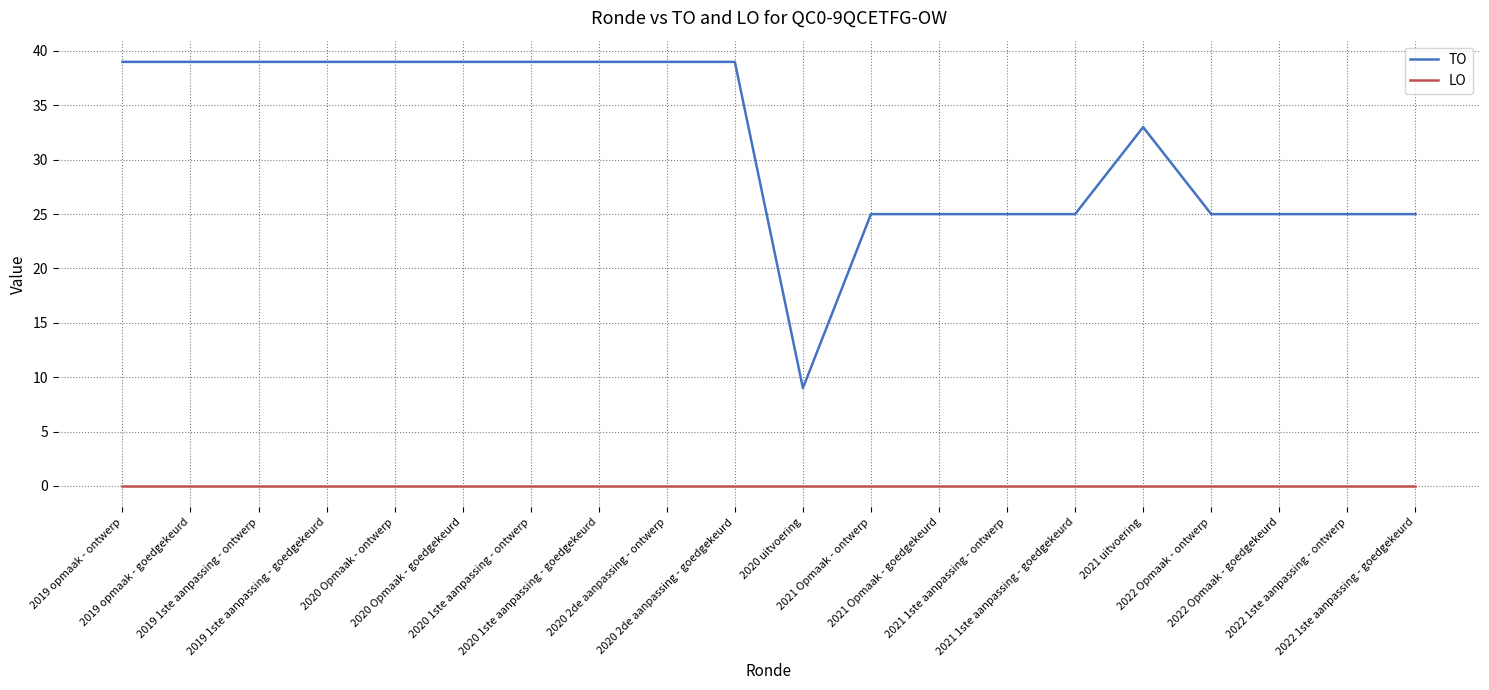

Read the TO value at 2020 uitvoering, to the nearest 10.

10